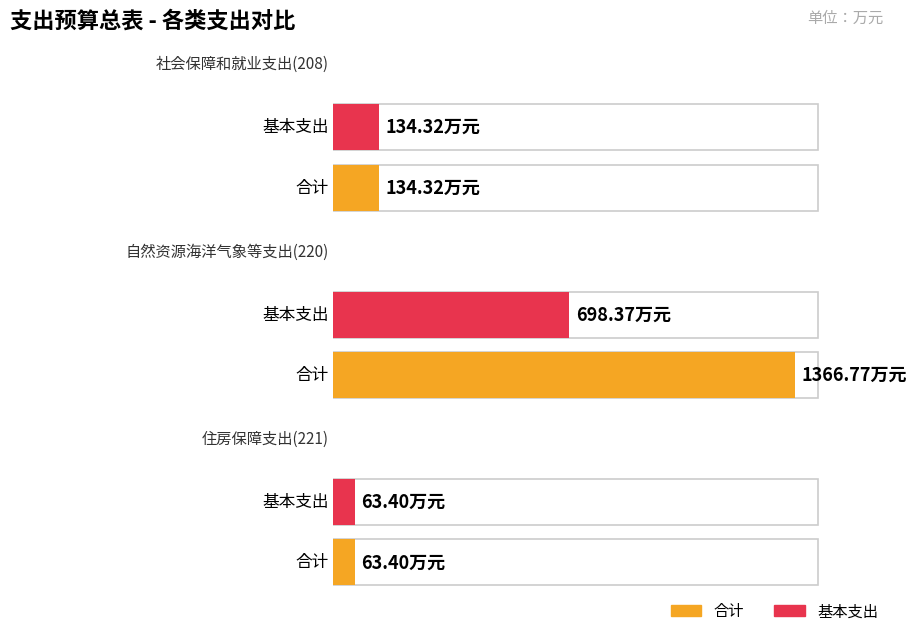

What is the total value across all series at 社会保障和就业支出(208)?

268.6